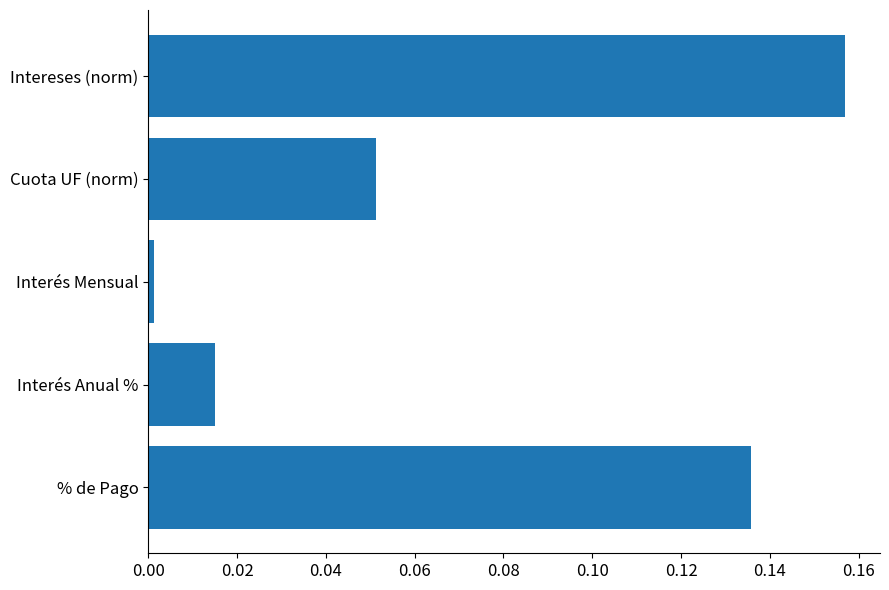

What is the change in value from Interés Anual % to Intereses (norm)?

+0.1